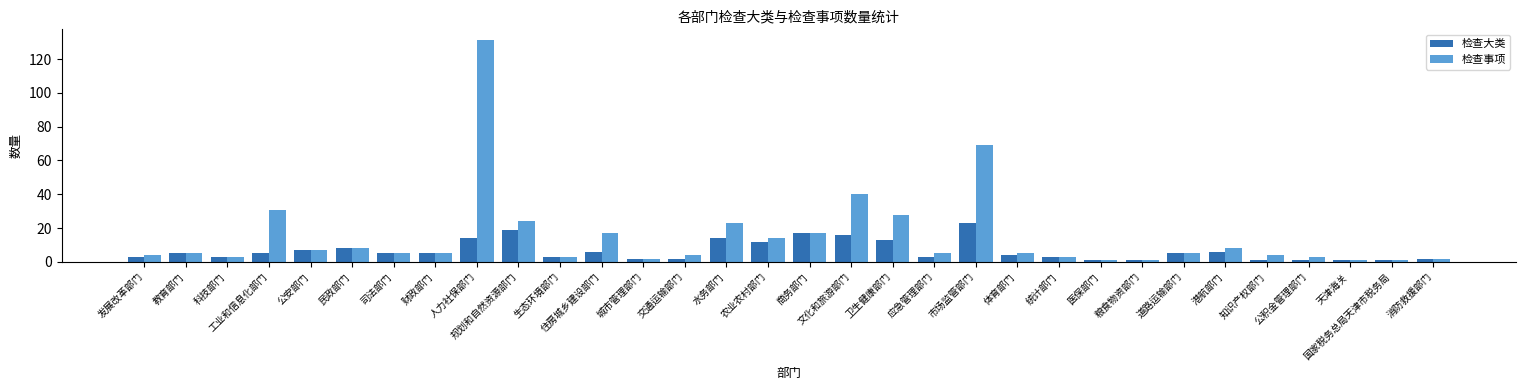

What are all the series names shown in the legend?

检查大类, 检查事项